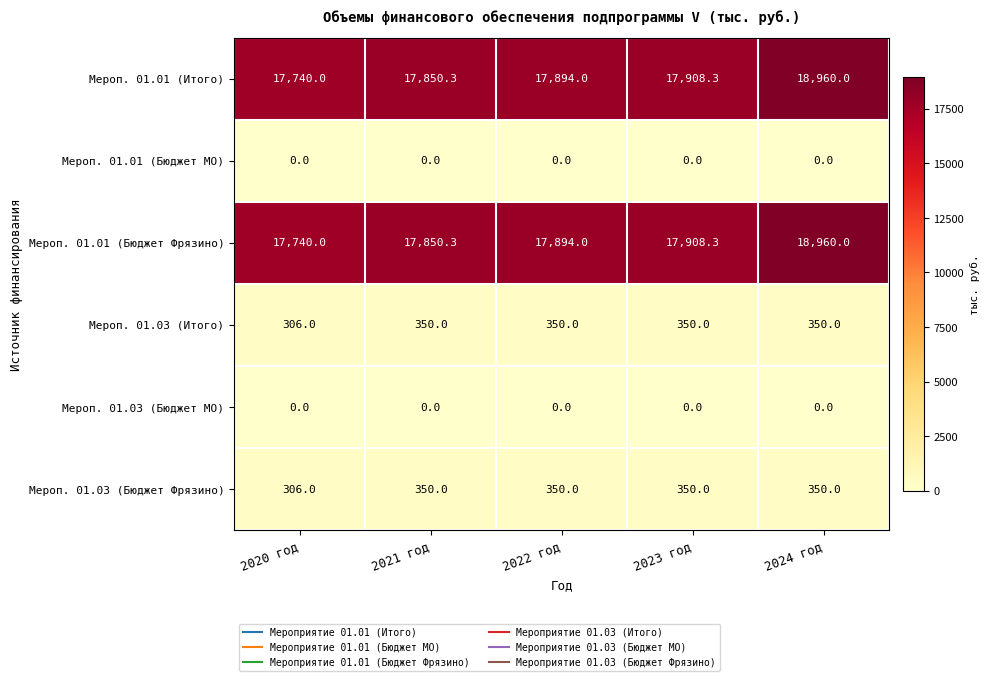

Read the Мероп. 01.01 (Бюджет Фрязино) value at 2022 год.

17894.0